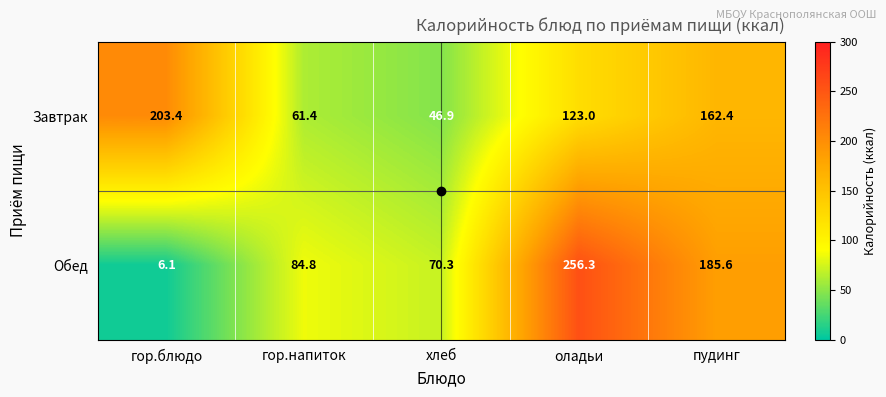

Read the Обед value at гор.блюдо.

6.1